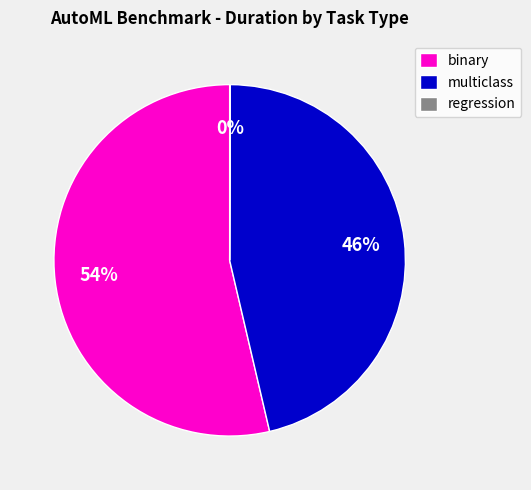

To the nearest percent, what is the difference between the largest and smallest slice percentages?

54%